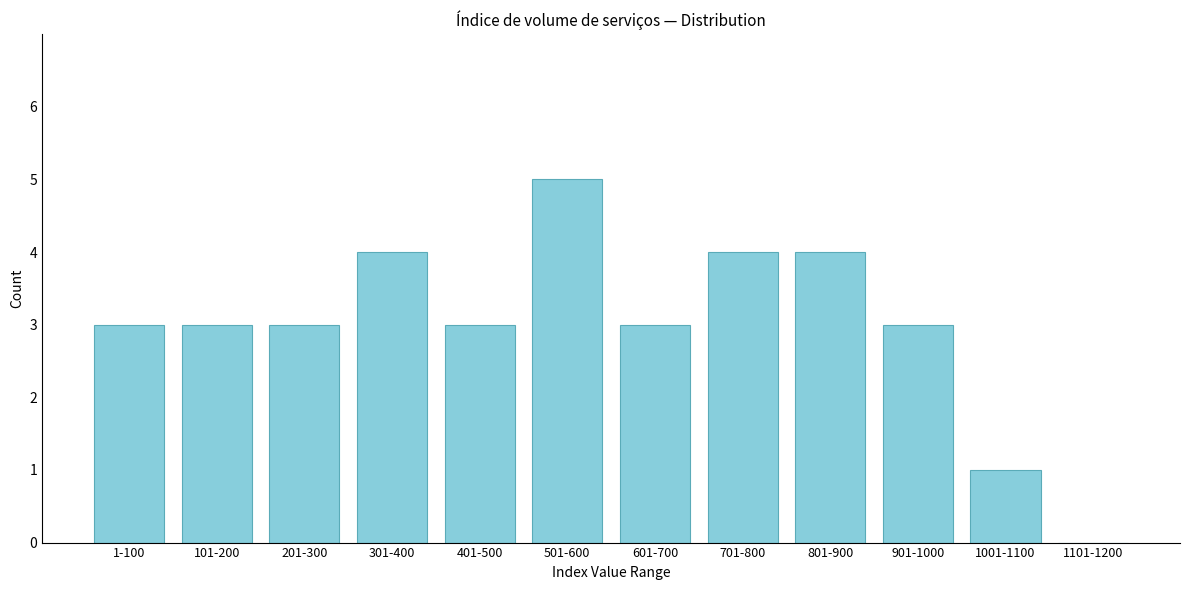

Reading right to left, what are all the values shown in this chart?

1101-1200=0	1001-1100=1	901-1000=3	801-900=4	701-800=4	601-700=3	501-600=5	401-500=3	301-400=4	201-300=3	101-200=3	1-100=3